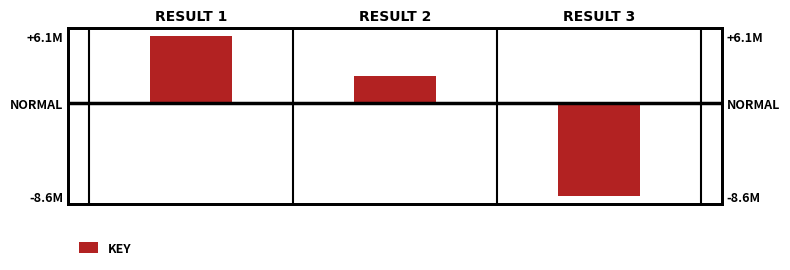

How many data points are above 2464303?

1